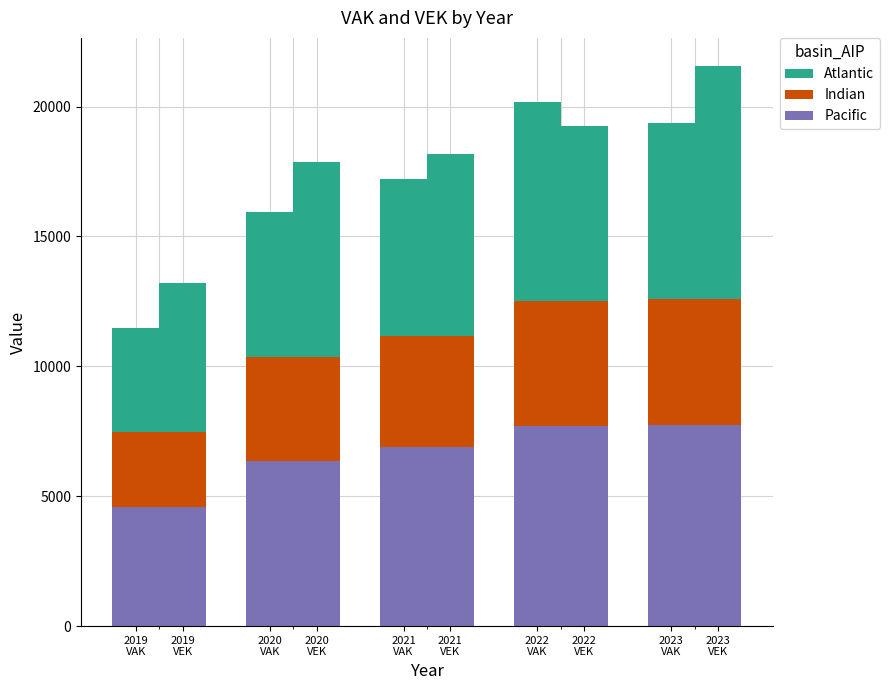

Rank the series at 2019
VAK from lowest to highest value.

Indian (VAK), Indian (VEK), Atlantic (VAK), Pacific (VAK), Pacific (VEK), Atlantic (VEK)